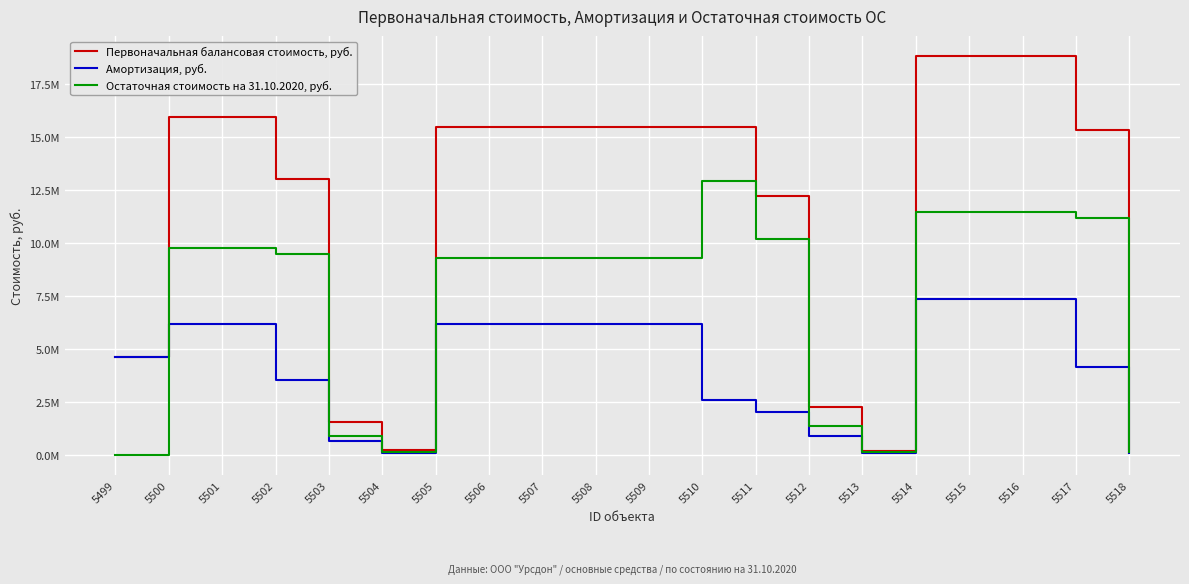

What is the average value of the Первоначальная балансовая стоимость, руб. series?

11548316.7